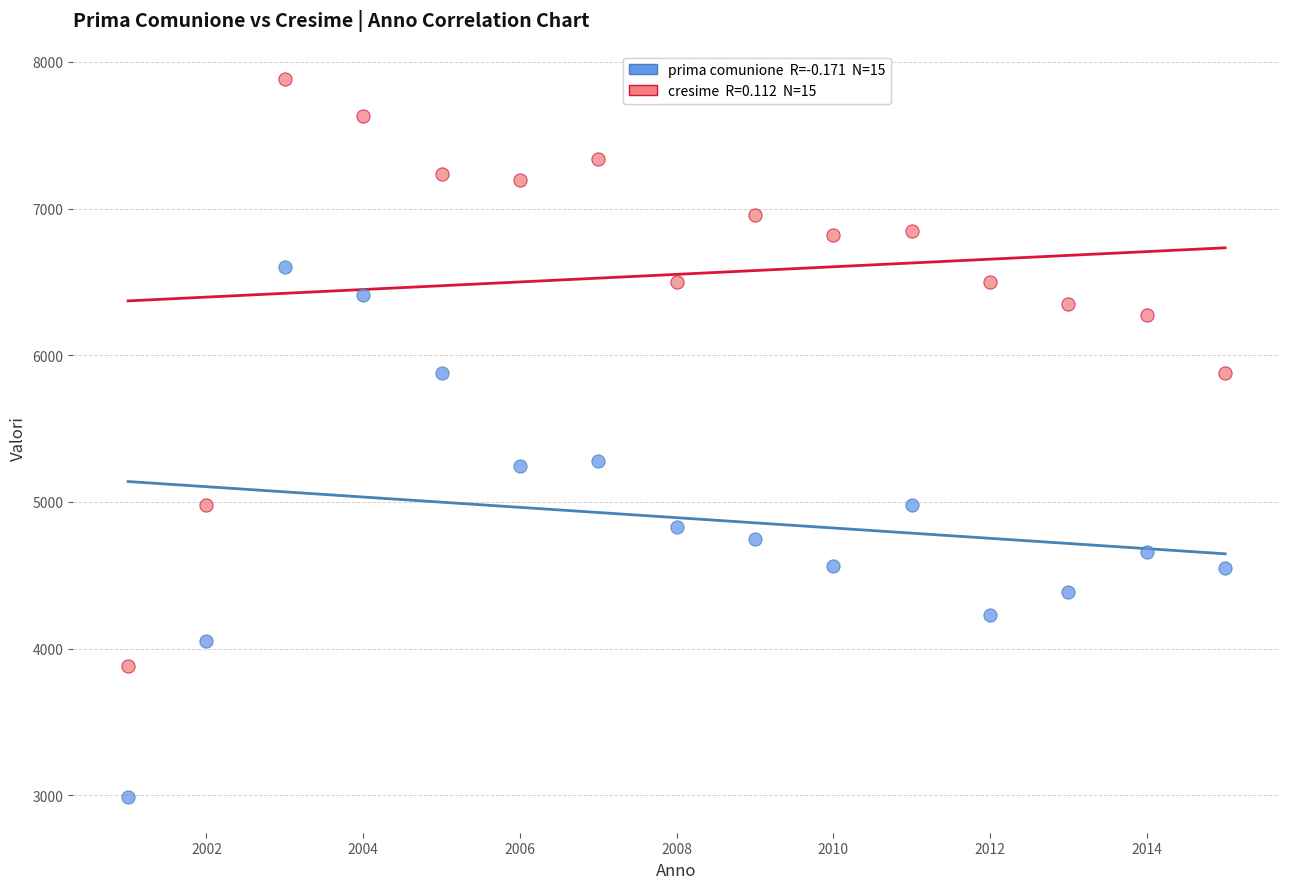

Across all data points, what is the range of Y values (max minus min)?

4897